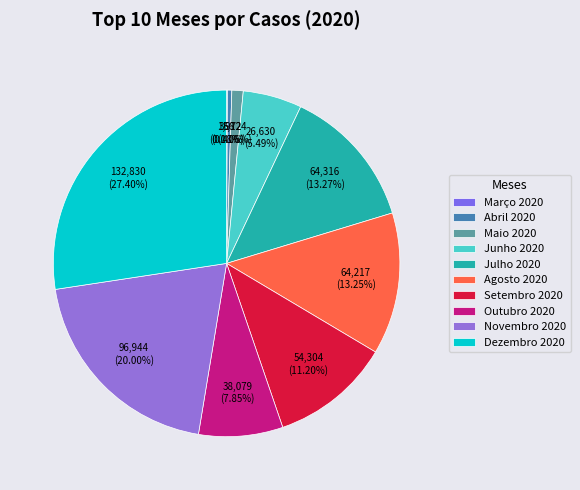

How many segments does this pie chart have?

10